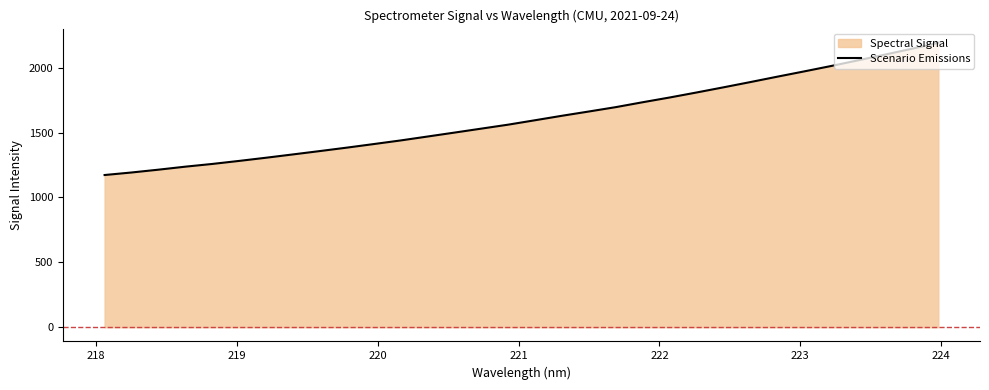

What is the difference between the maximum and minimum values?

1018.4